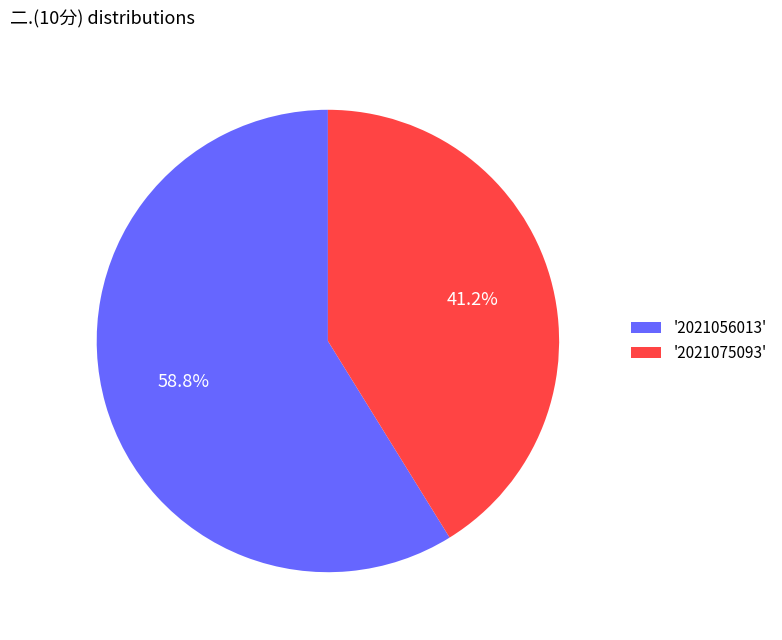

Is '2021075093' the majority of the pie?

No